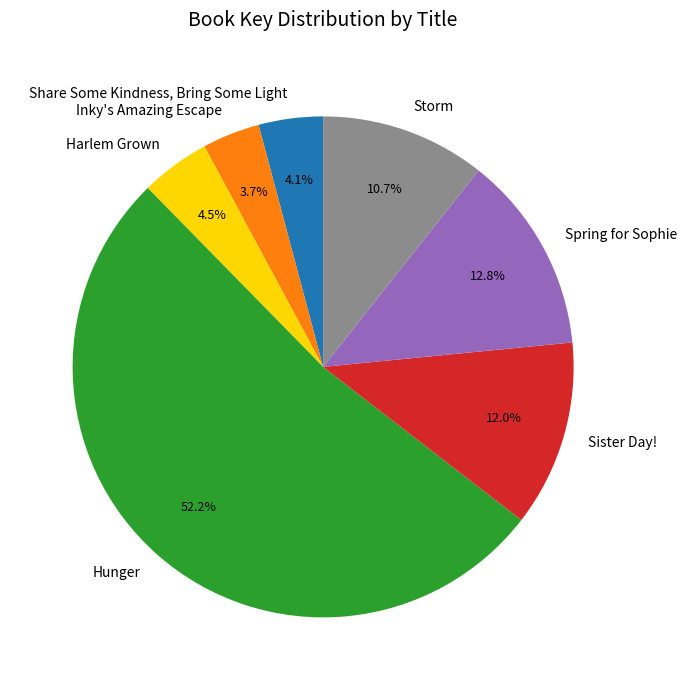

Which category has the biggest portion of the pie?

Hunger